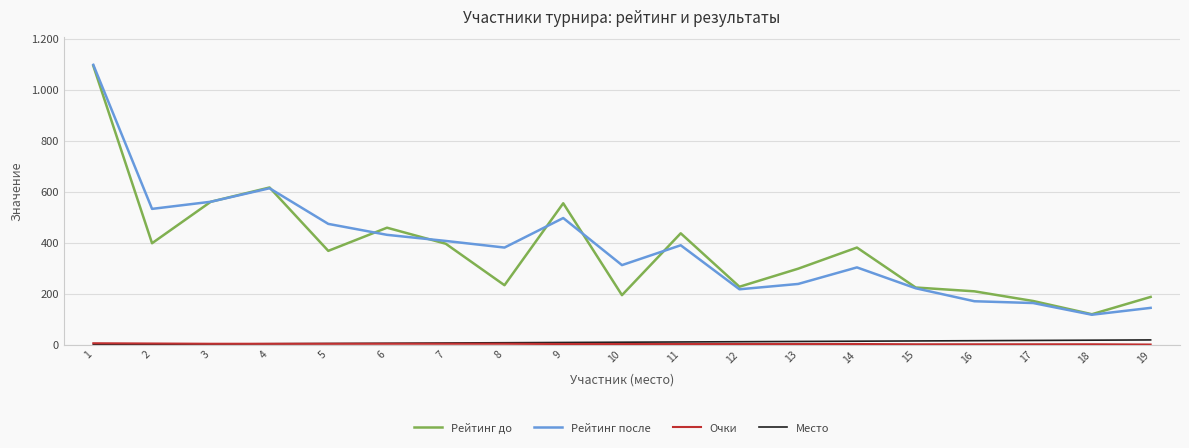

True or false: Очки and Рейтинг после intersect in this chart.

False